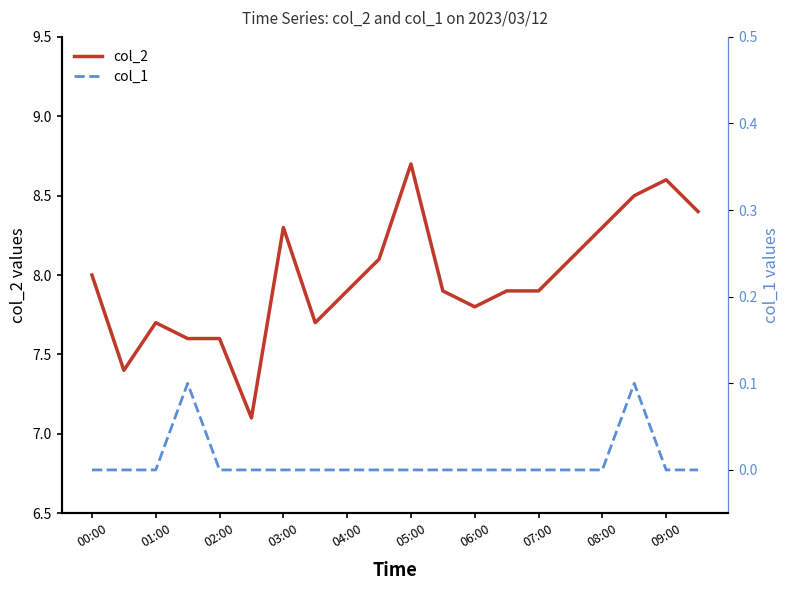

What position from the left is 19?

20